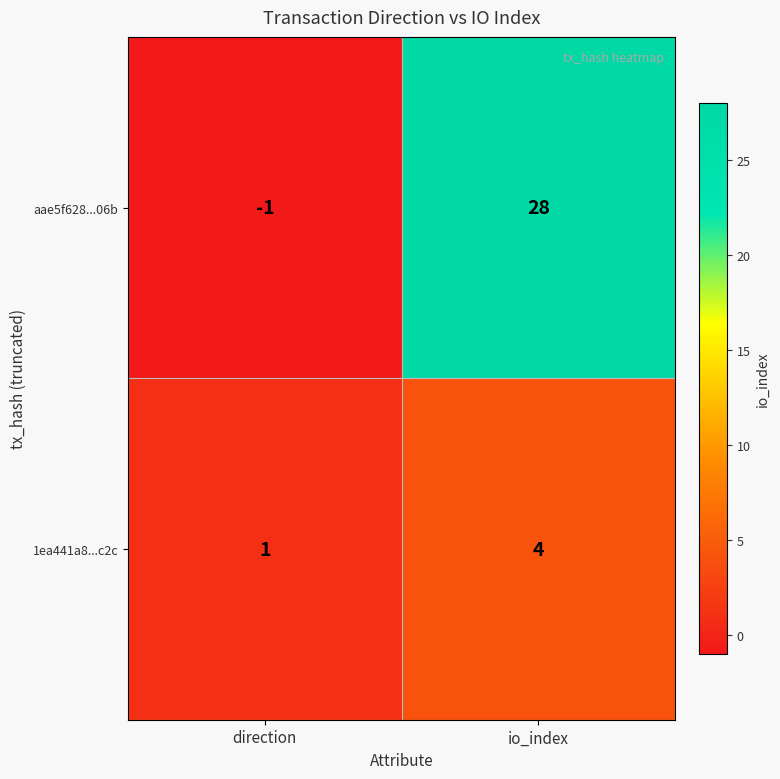

At which label is 1ea441a8...c2c closest to 2?

direction